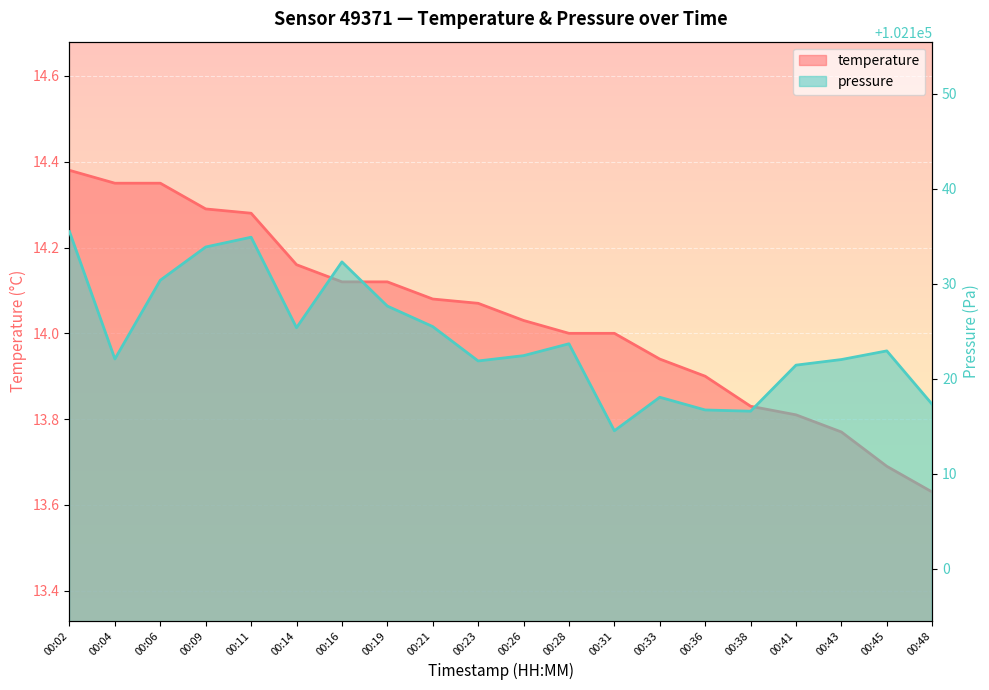

Reading left to right, transcribe all the data shown in this chart.

temperature: 00:02=14.4	00:04=14.3	00:06=14.3	00:09=14.3	00:11=14.3	00:14=14.2	00:16=14.1	00:19=14.1	00:21=14.1	00:23=14.1	00:26=14.0	00:28=14.0	00:31=14.0	00:33=13.9	00:36=13.9	00:38=13.8	00:41=13.8	00:43=13.8	00:45=13.7	00:48=13.6
pressure_scaled: 00:02=102135.5	00:04=102122.1	00:06=102130.4	00:09=102133.9	00:11=102134.9	00:14=102125.4	00:16=102132.3	00:19=102127.7	00:21=102125.5	00:23=102121.9	00:26=102122.4	00:28=102123.7	00:31=102114.5	00:33=102118.1	00:36=102116.7	00:38=102116.6	00:41=102121.4	00:43=102122.0	00:45=102122.9	00:48=102117.3